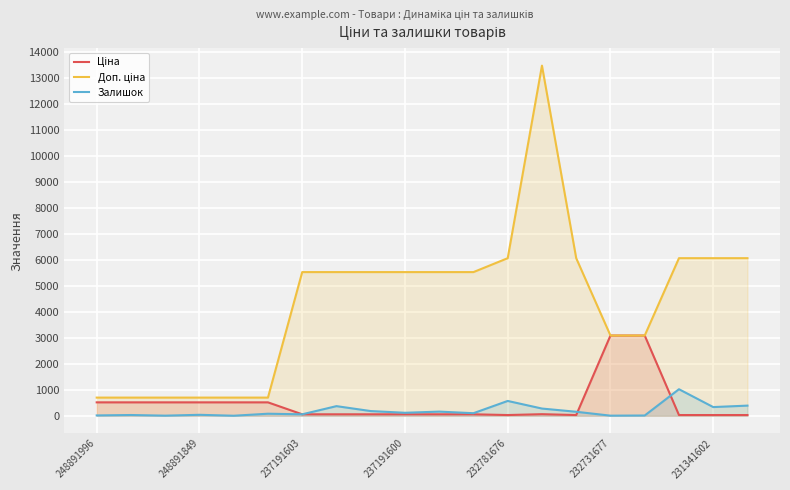

What is the value of the Доп. ціна point at the 8th from the left?

5536.0